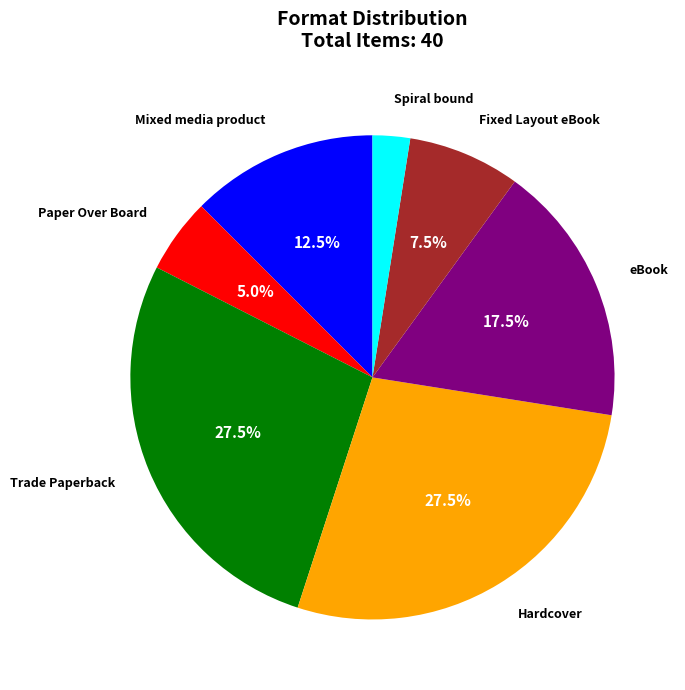

How many slices are in this pie chart?

7